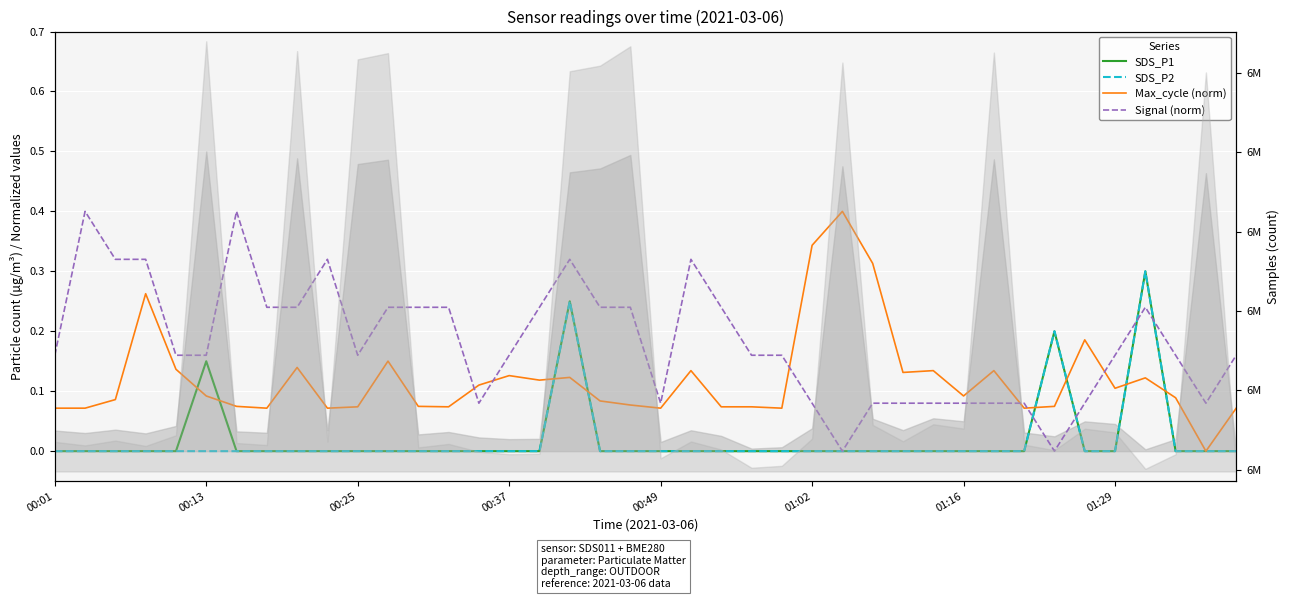

What is the sum of all SDS_P2 values?

0.8